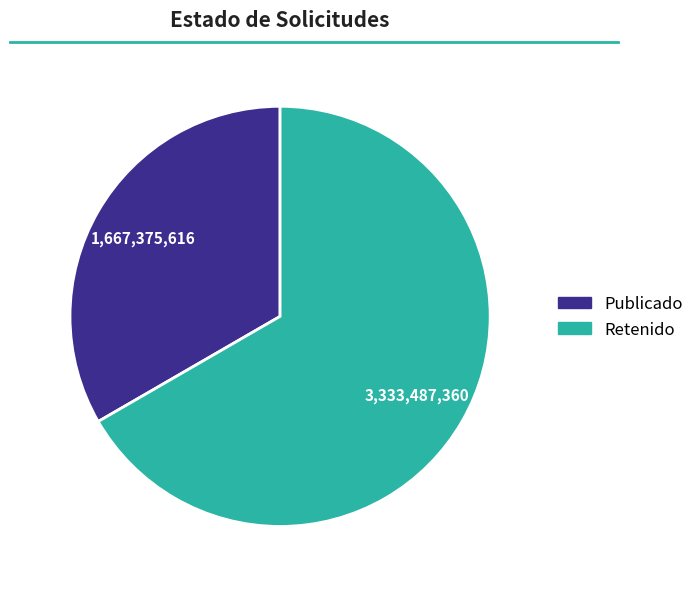

Is there any slice that represents more than half of the pie?

Yes